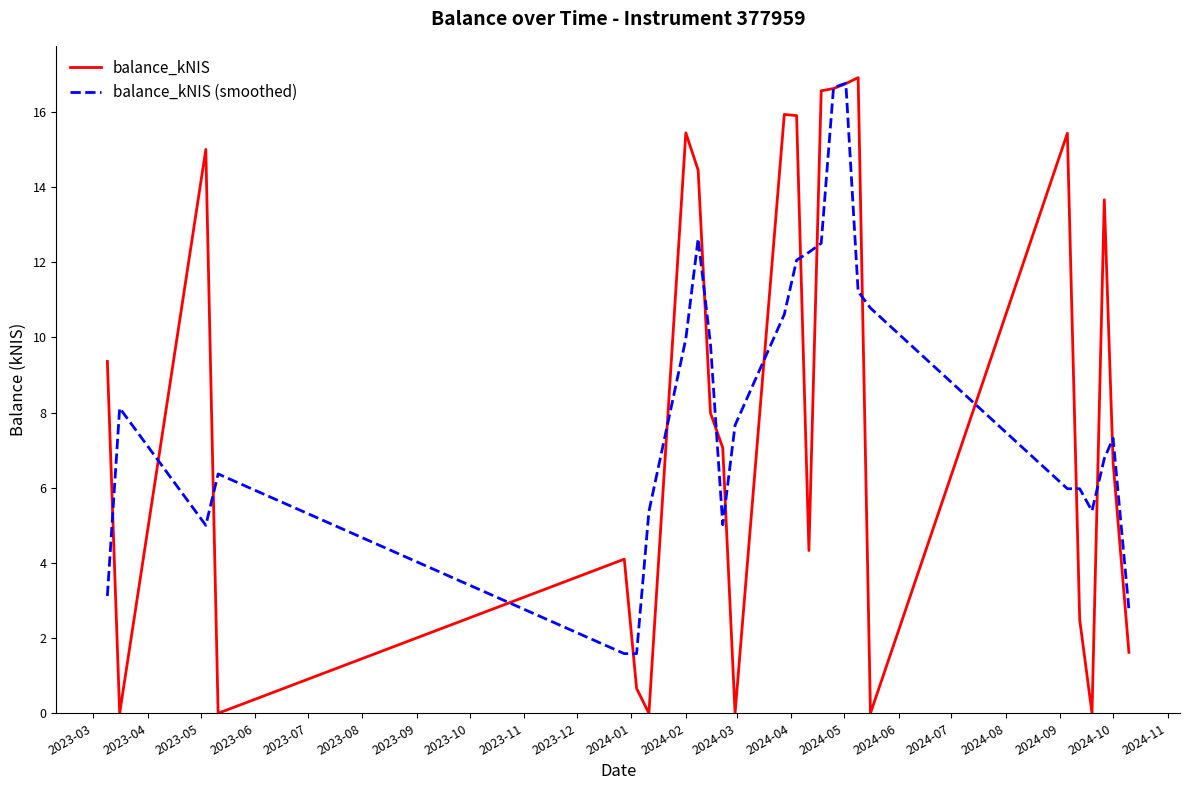

Count the number of categories in the chart.

26